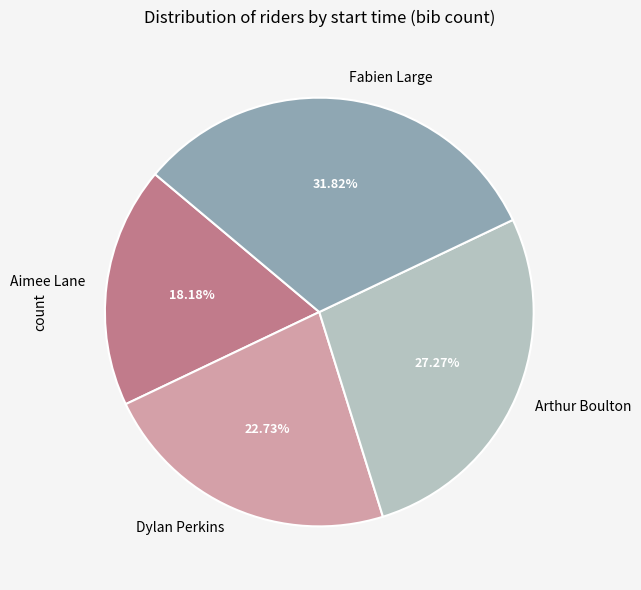

Is there a majority slice in this chart?

No